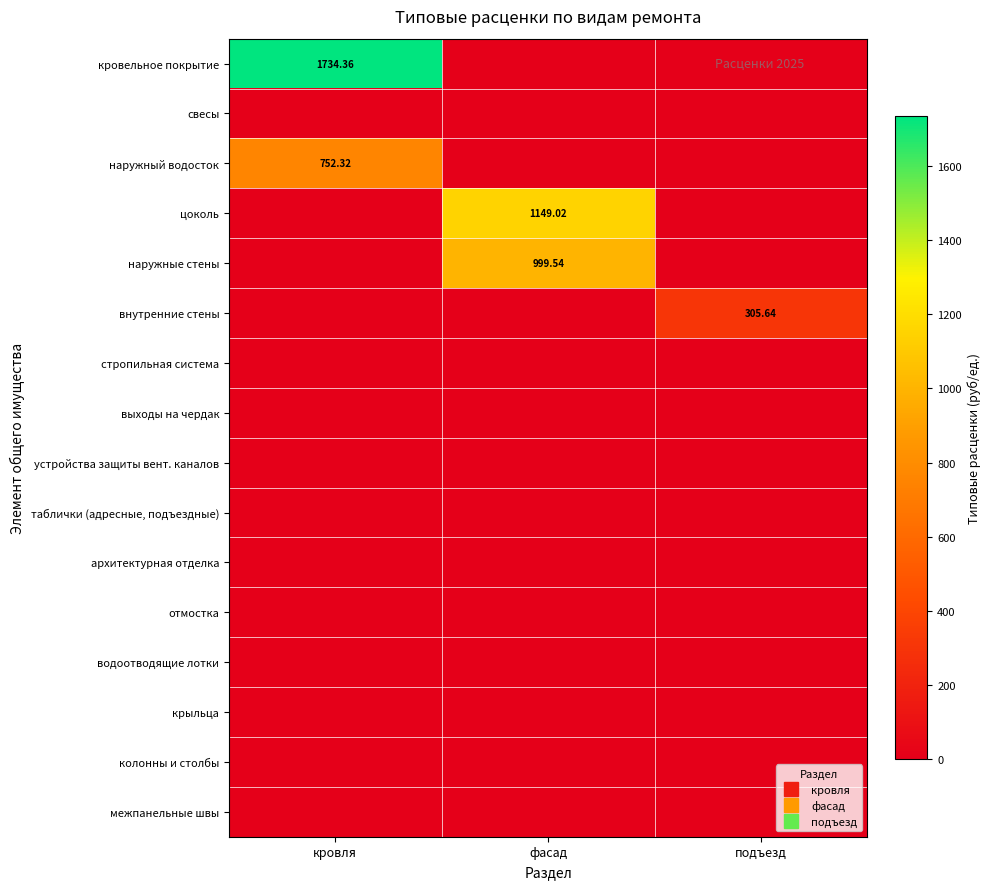

True or false: колонны и столбы has a value of 0.0 at кровля.

True